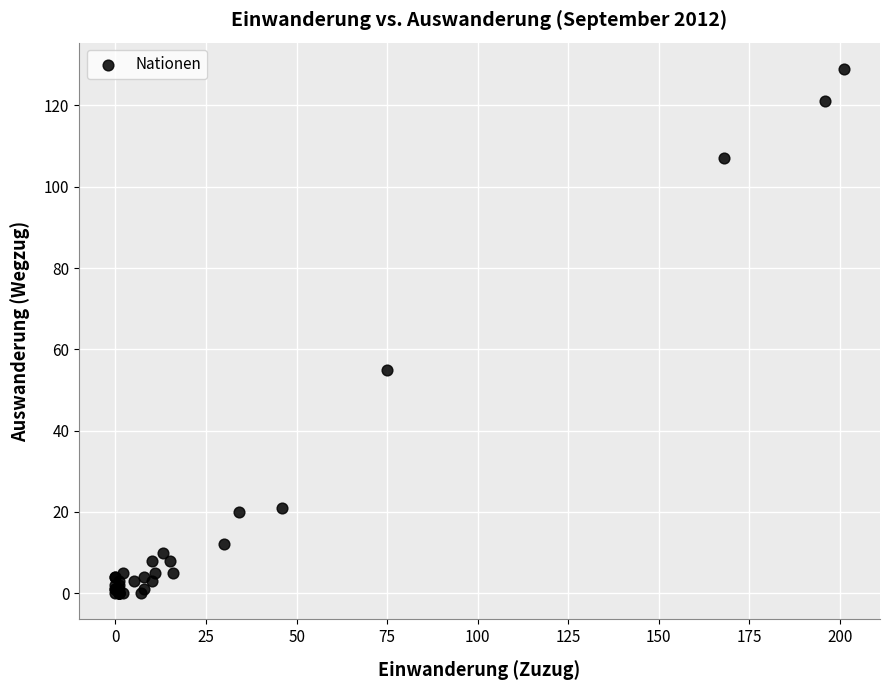

What Y value in the scatter plot is closest to 64?

55